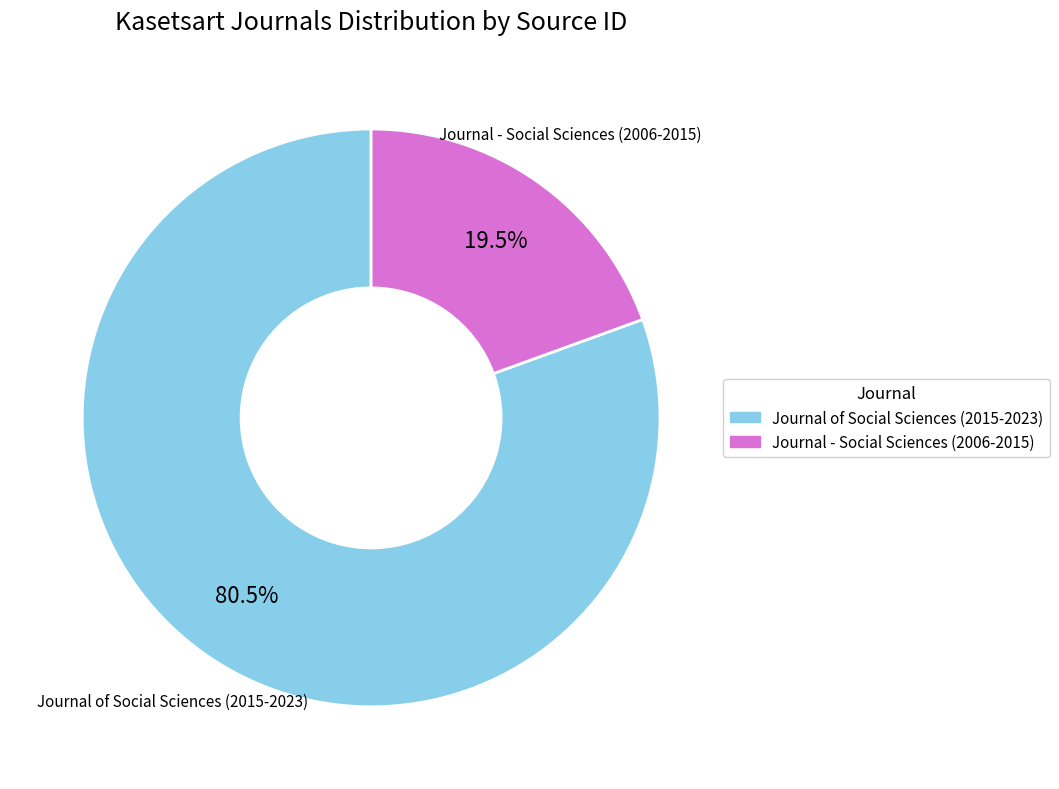

Is there any slice that represents more than half of the pie?

Yes